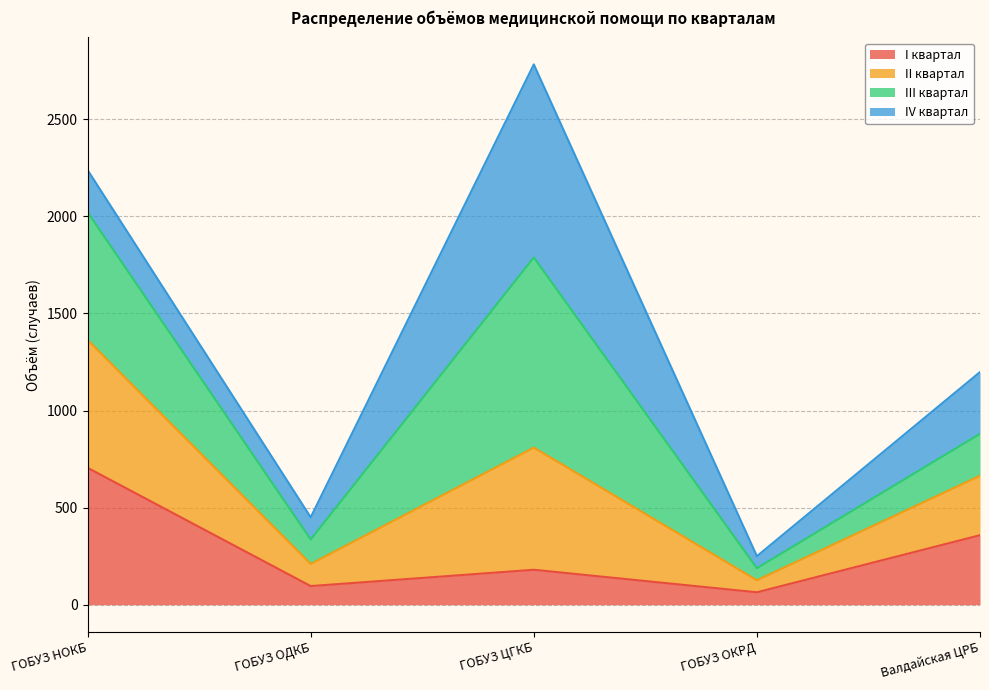

Is the value of II квартал at ГОБУЗ ОКРД greater than the value of ВСЕГО (год) at ГОБУЗ ОДКБ?

No